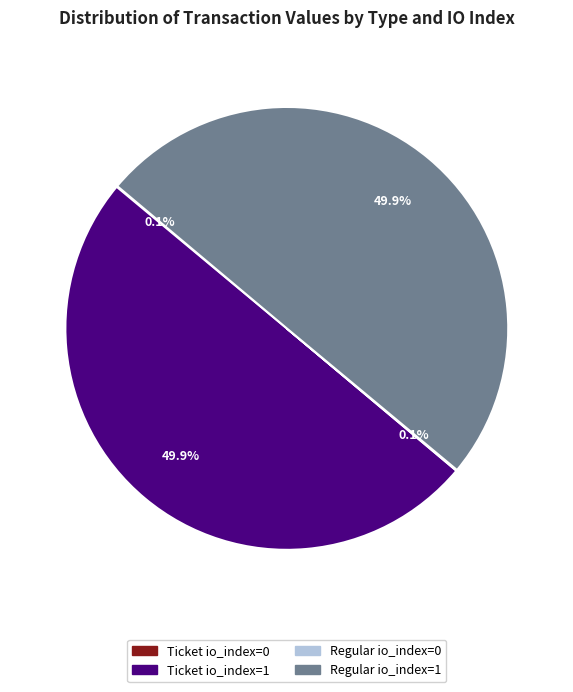

Combined, do Regular io_index=1 and Ticket io_index=1 account for over 50%?

Yes